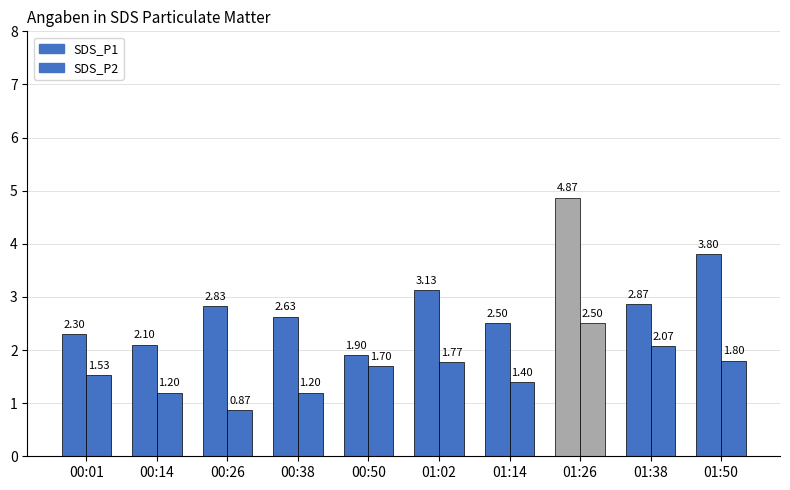

Reading left to right, transcribe all the data shown in this chart.

SDS_P1: 00:01=2.3	00:14=2.1	00:26=2.8	00:38=2.6	00:50=1.9	01:02=3.1	01:14=2.5	01:26=4.9	01:38=2.9	01:50=3.8
SDS_P2: 00:01=1.5	00:14=1.2	00:26=0.9	00:38=1.2	00:50=1.7	01:02=1.8	01:14=1.4	01:26=2.5	01:38=2.1	01:50=1.8